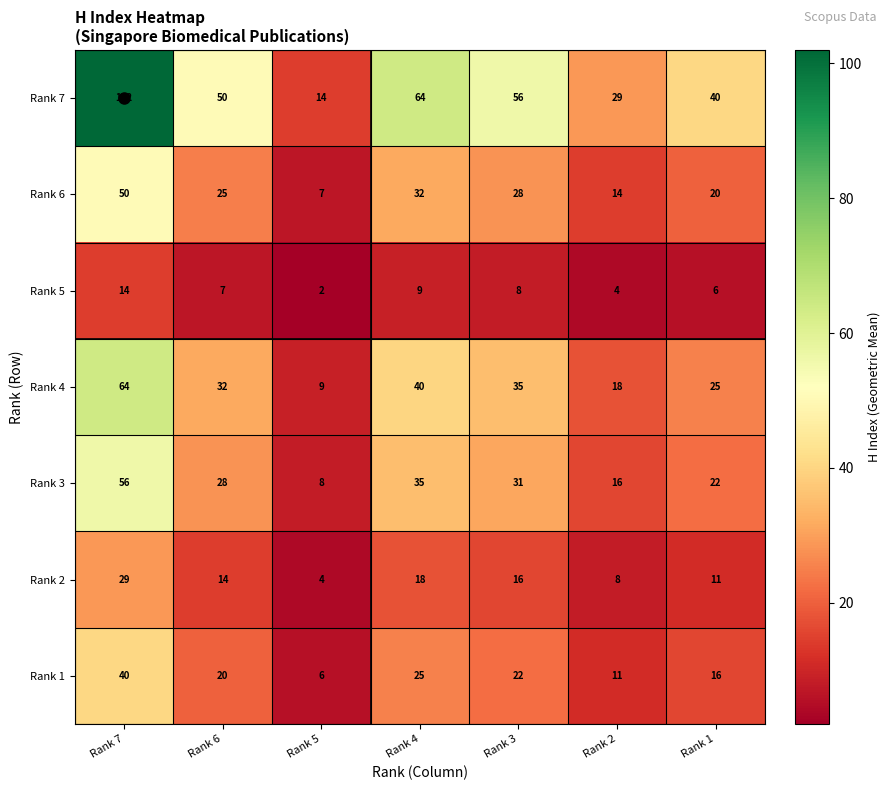

At which category is the sum across all series the highest?

Rank 7